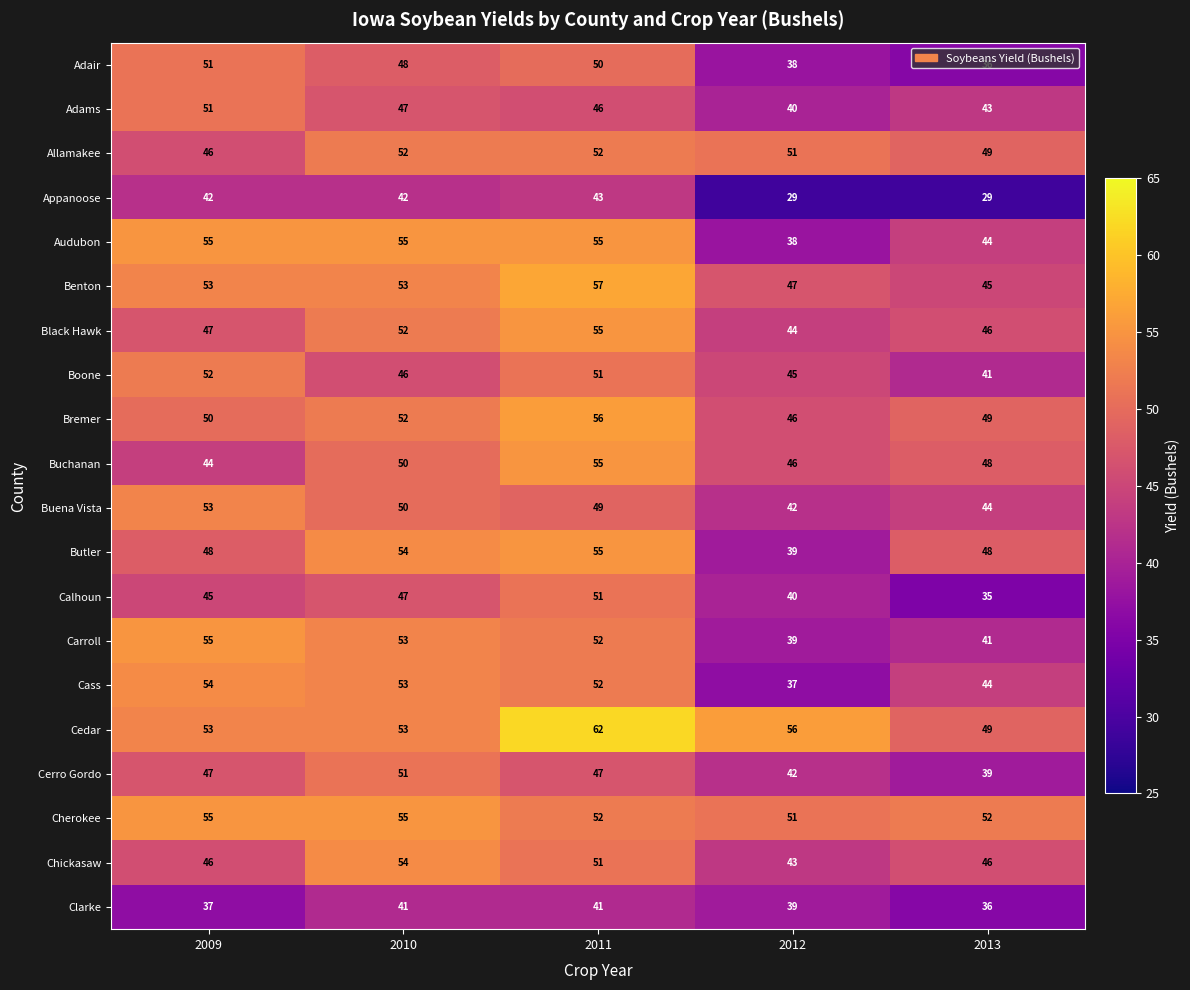

What is the average value of the Cass series?

48